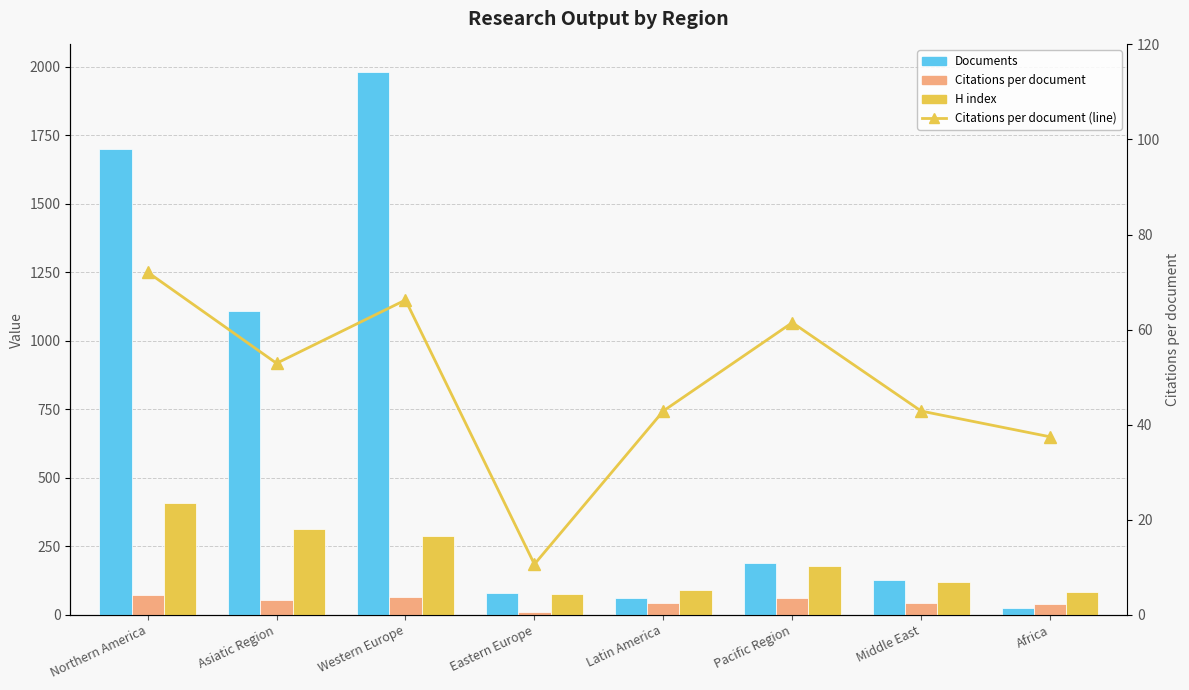

What is the lowest value of the H index series?

74.0